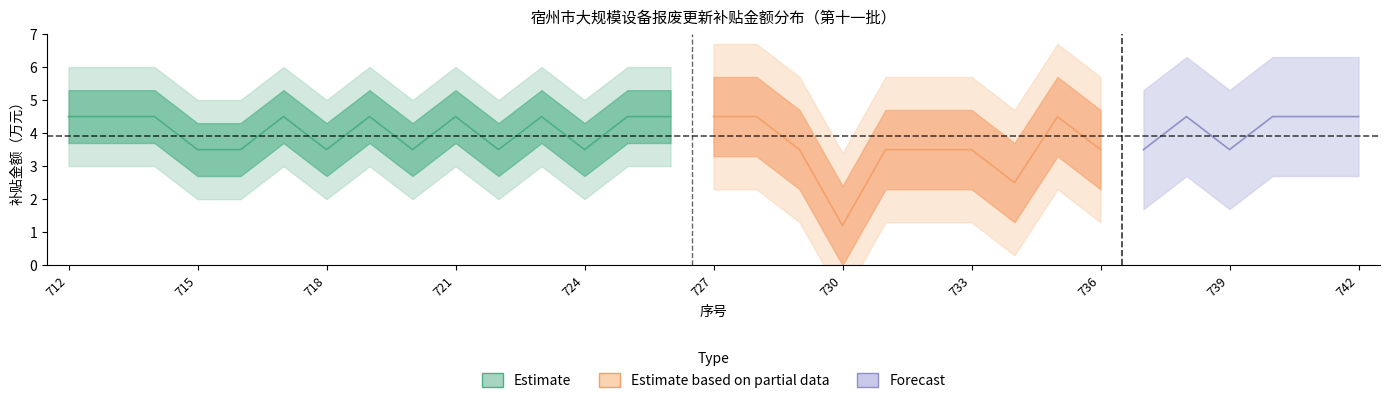

What is the minimum value for 申请补贴金额?

1.2